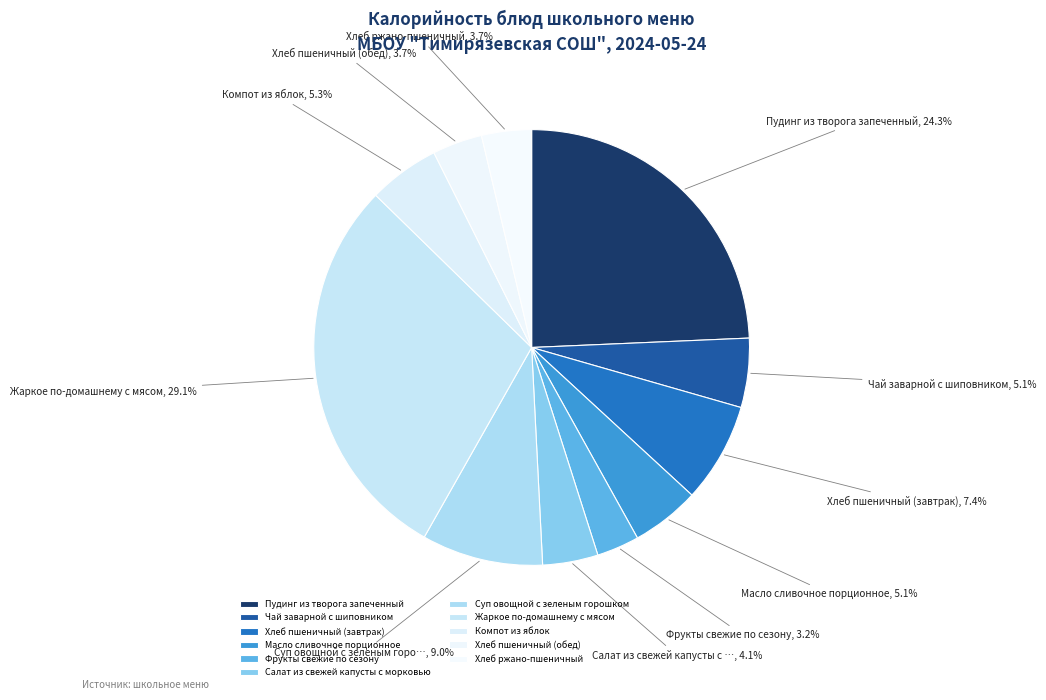

Is there a majority slice in this chart?

No